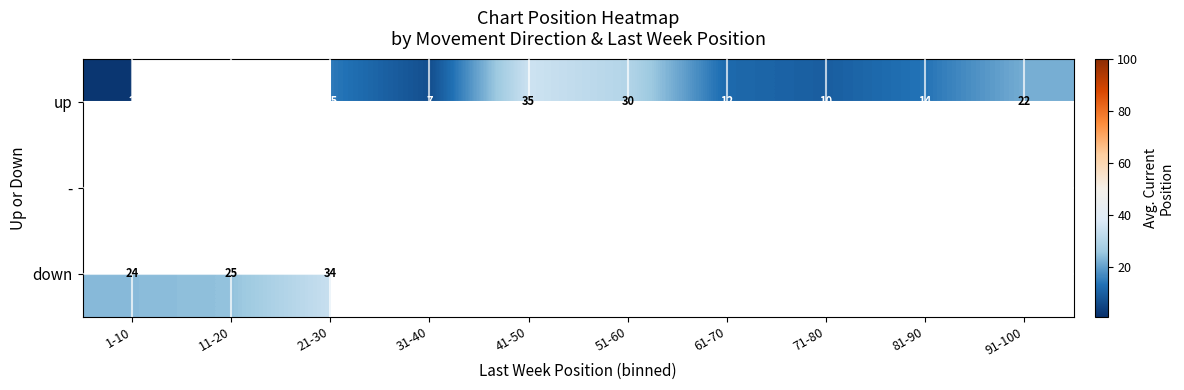

Where does the up series first go above 14?

21-30